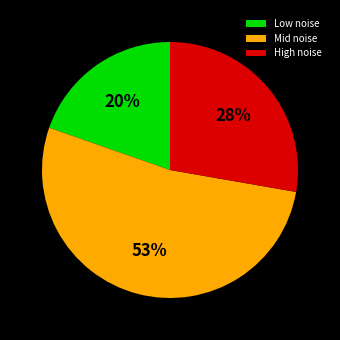

To the nearest percent, what is the average slice percentage?

33%